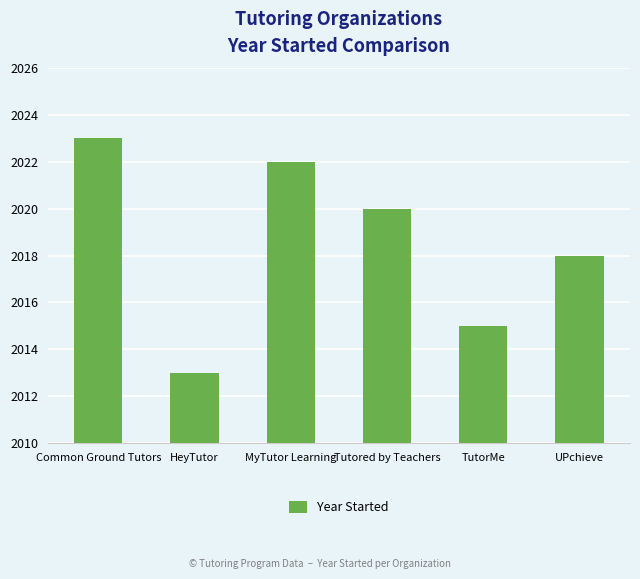

What is the difference between the second highest and minimum values?

9